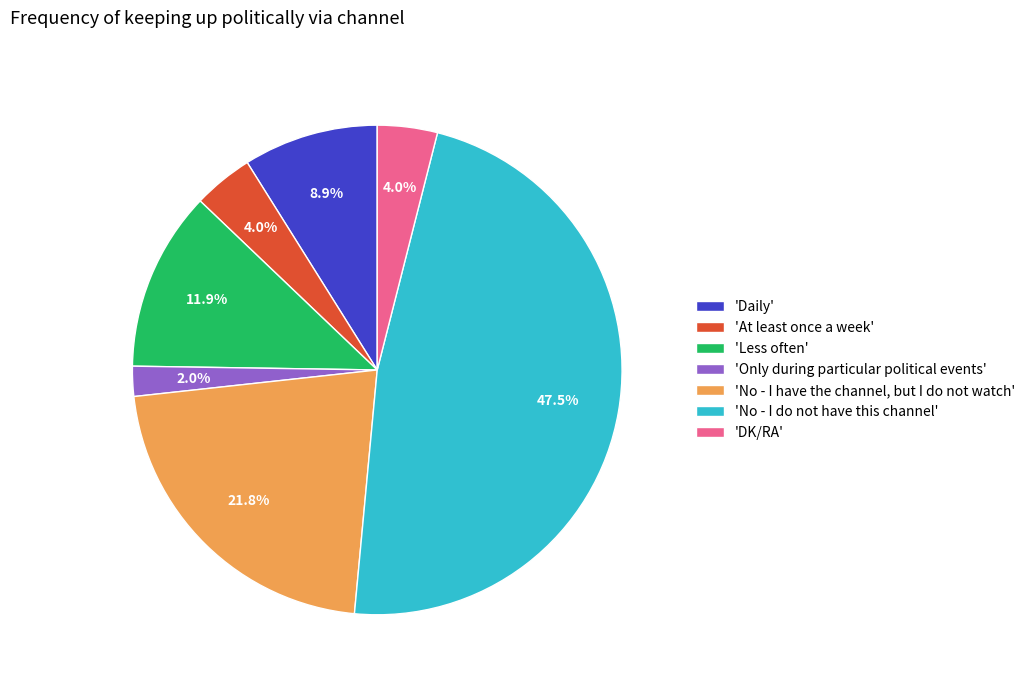

What percentage is NOT represented by 'No - I do not have this channel'?

52.5%